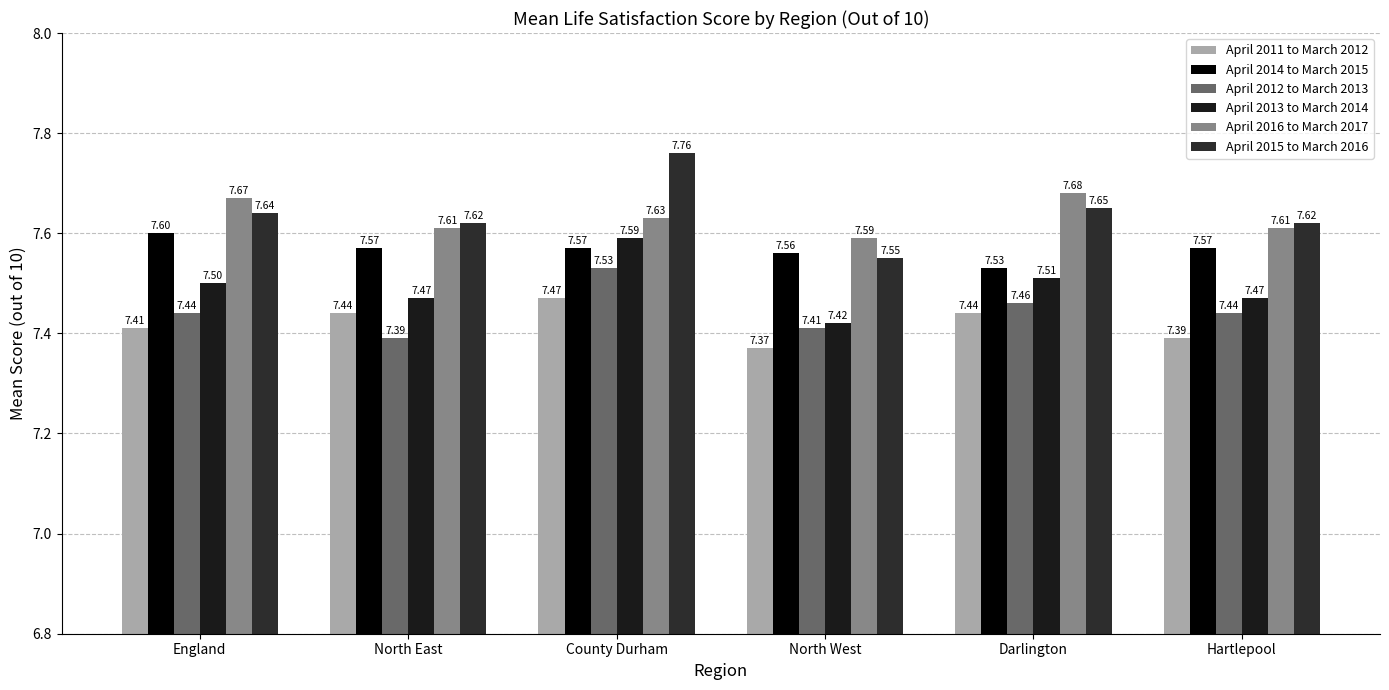

What is the lowest value of the April 2013 to March 2014 series?

7.4